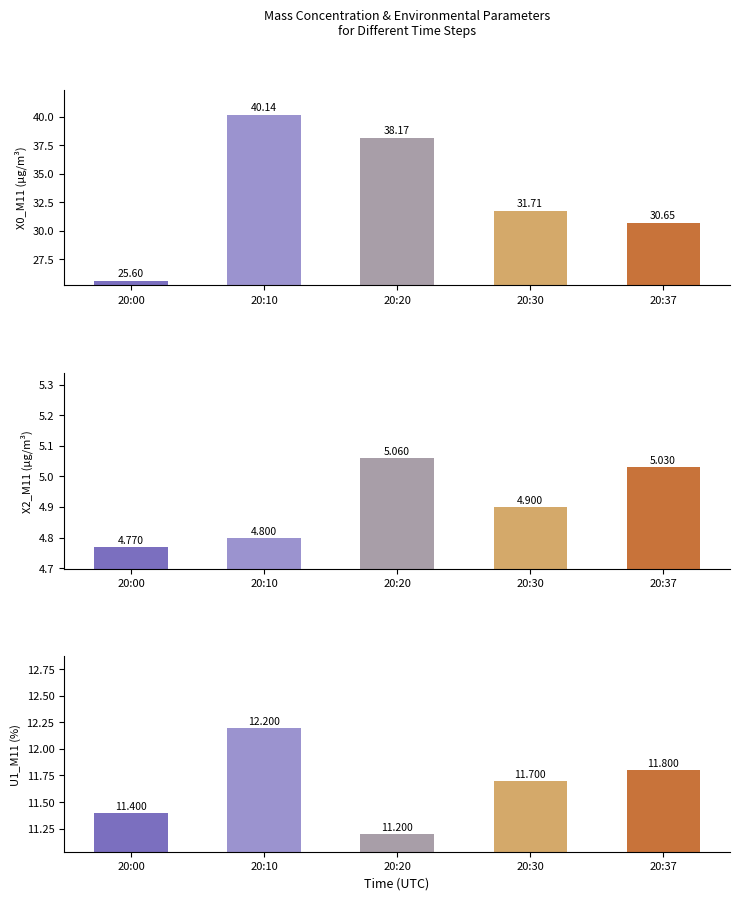

The X0_M11 (mass conc. coarse) series shows 38.2 at 20:20. True or false?

True